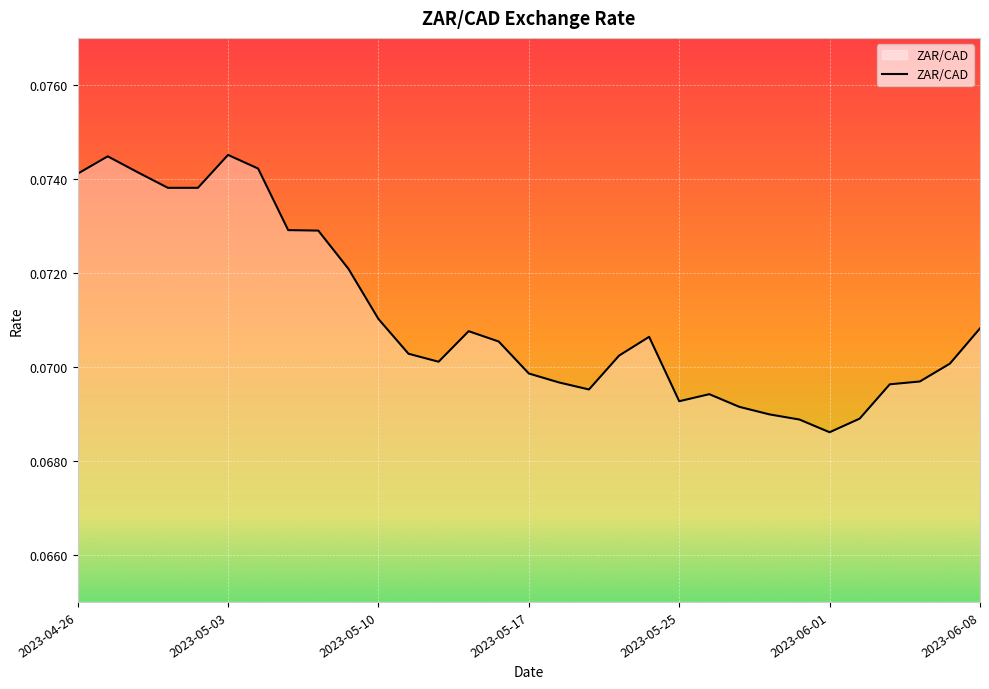

How many lines are shown in the chart?

1